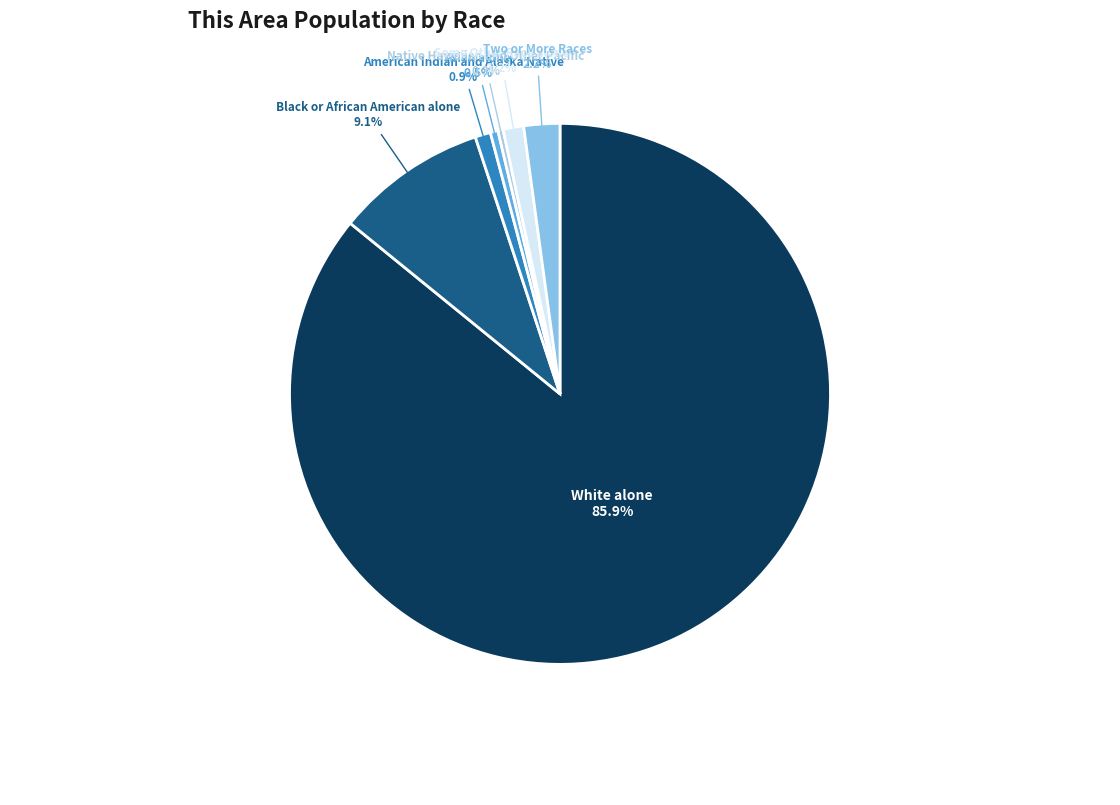

What is the smallest slice in the pie chart?

Native Hawaiian and Other Pacific